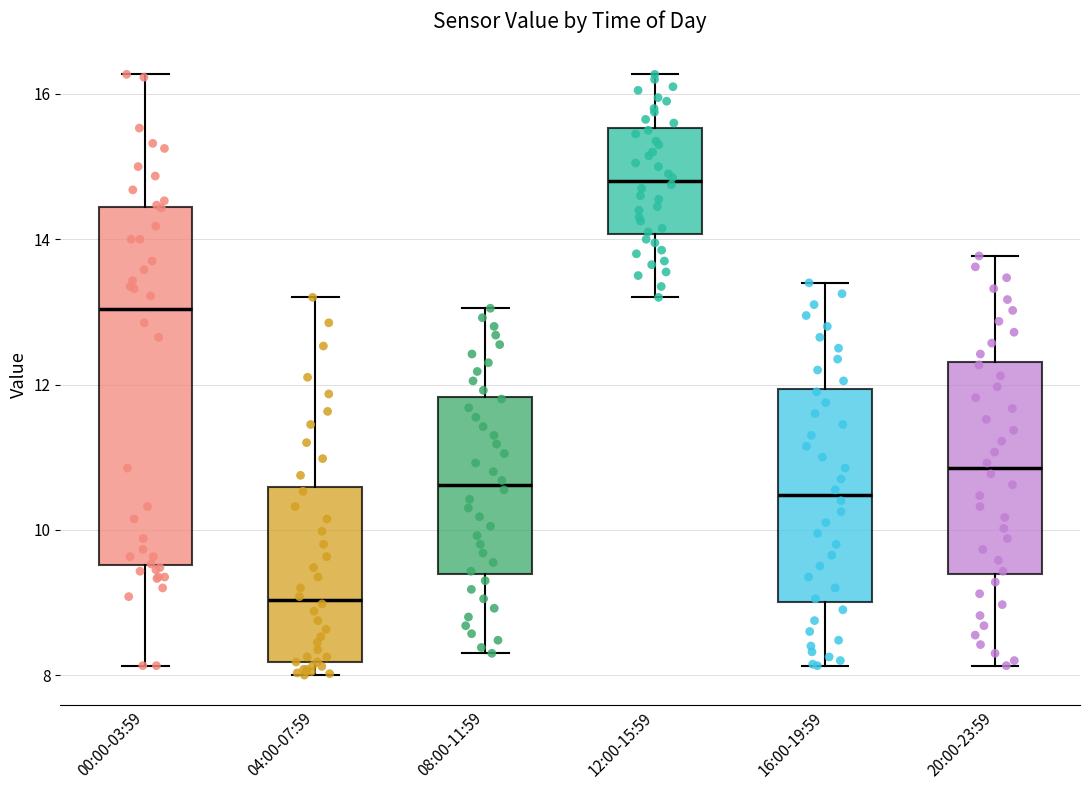

Reading left to right, transcribe this box plot: for each box, give where its median line is, the range the box spans, and where its two whiskers end, as read against the y-axis. The values are not printed on the chart, so give them approximately, as read against the axis.

00:00-03:59: median 13.0, box 9.6 to 14.4, whiskers 8.2 to 16.2
04:00-07:59: median 9.0, box 8.2 to 10.6, whiskers 8.0 to 13.2
08:00-11:59: median 10.6, box 9.4 to 11.8, whiskers 8.4 to 13.0
12:00-15:59: median 14.8, box 14.0 to 15.6, whiskers 13.2 to 16.2
16:00-19:59: median 10.4, box 9.0 to 12.0, whiskers 8.2 to 13.4
20:00-23:59: median 10.8, box 9.4 to 12.4, whiskers 8.2 to 13.8